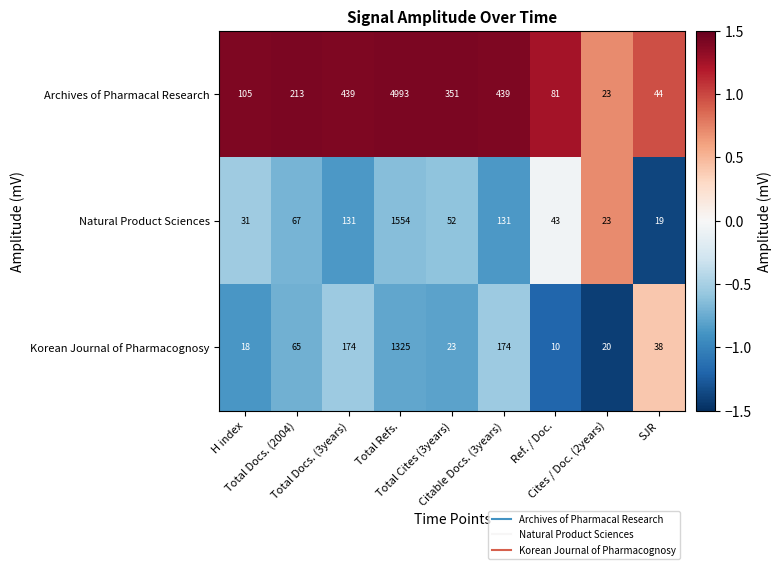

Which series has the largest total across all categories?

Archives of Pharmacal Research